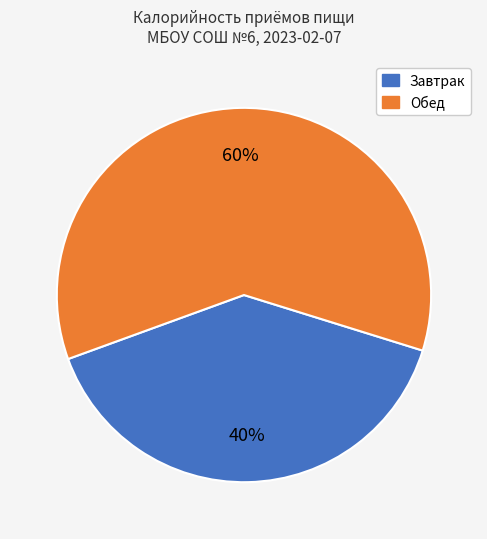

To the nearest percent, what is the combined percentage of Завтрак and Обед?

100%